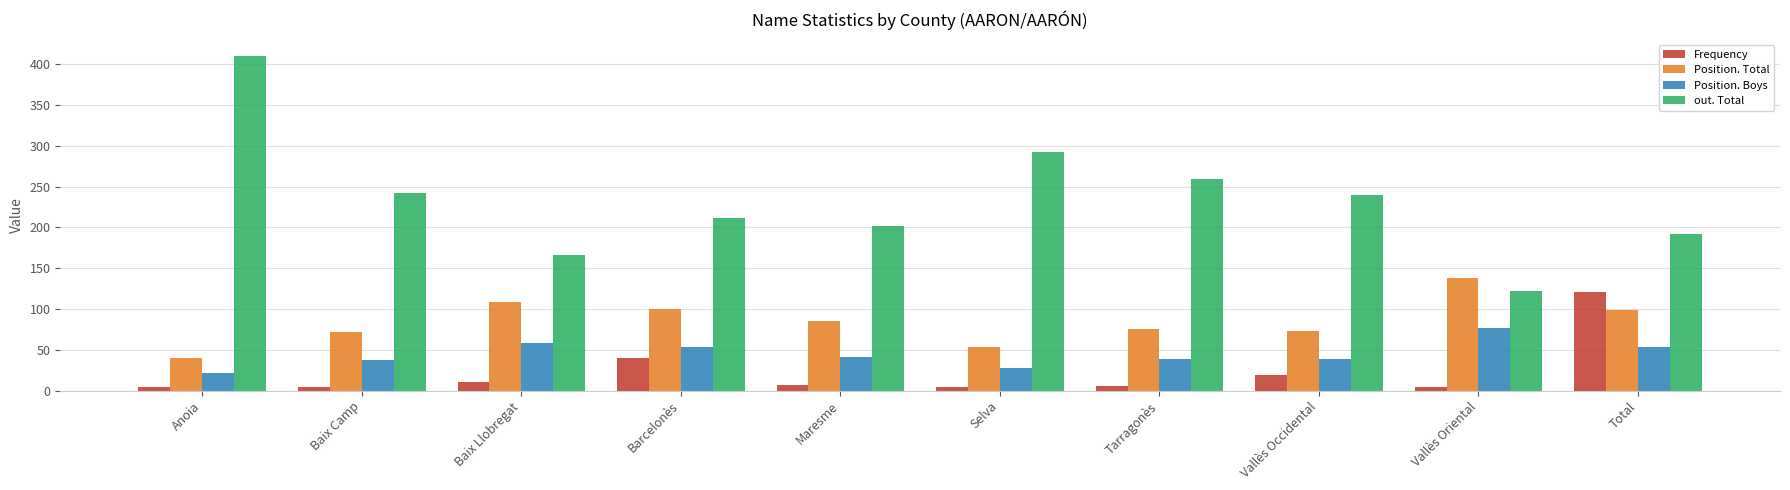

What are all the series names shown in the legend?

Frequency, Position. Total, Position. Boys, out. Total